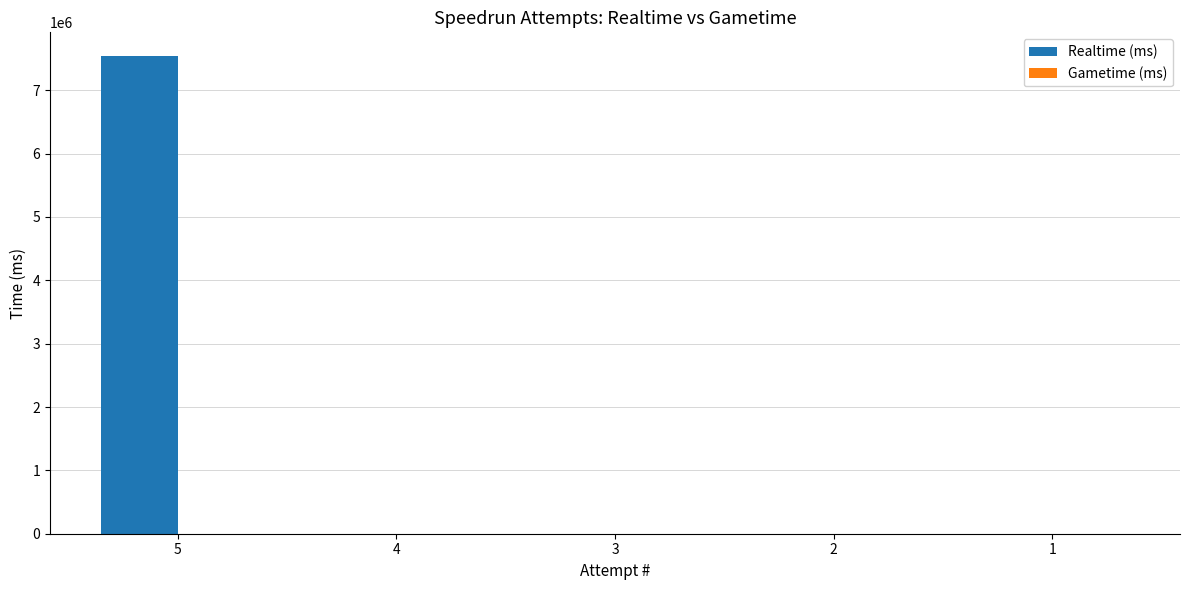

Are the bars horizontal?

No